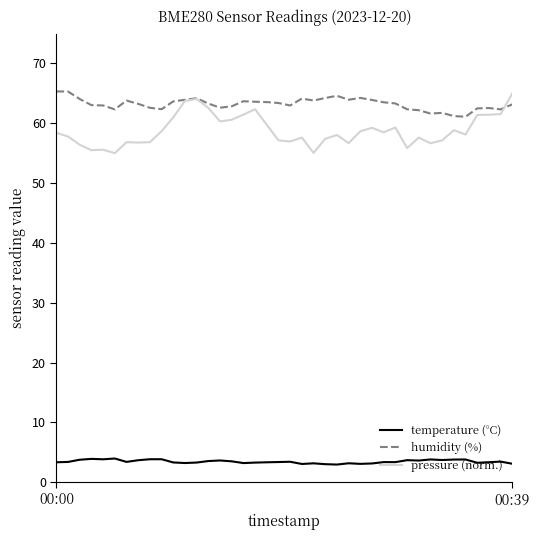

True or false: pressure (norm.) and temperature (°C) cross at least once.

False